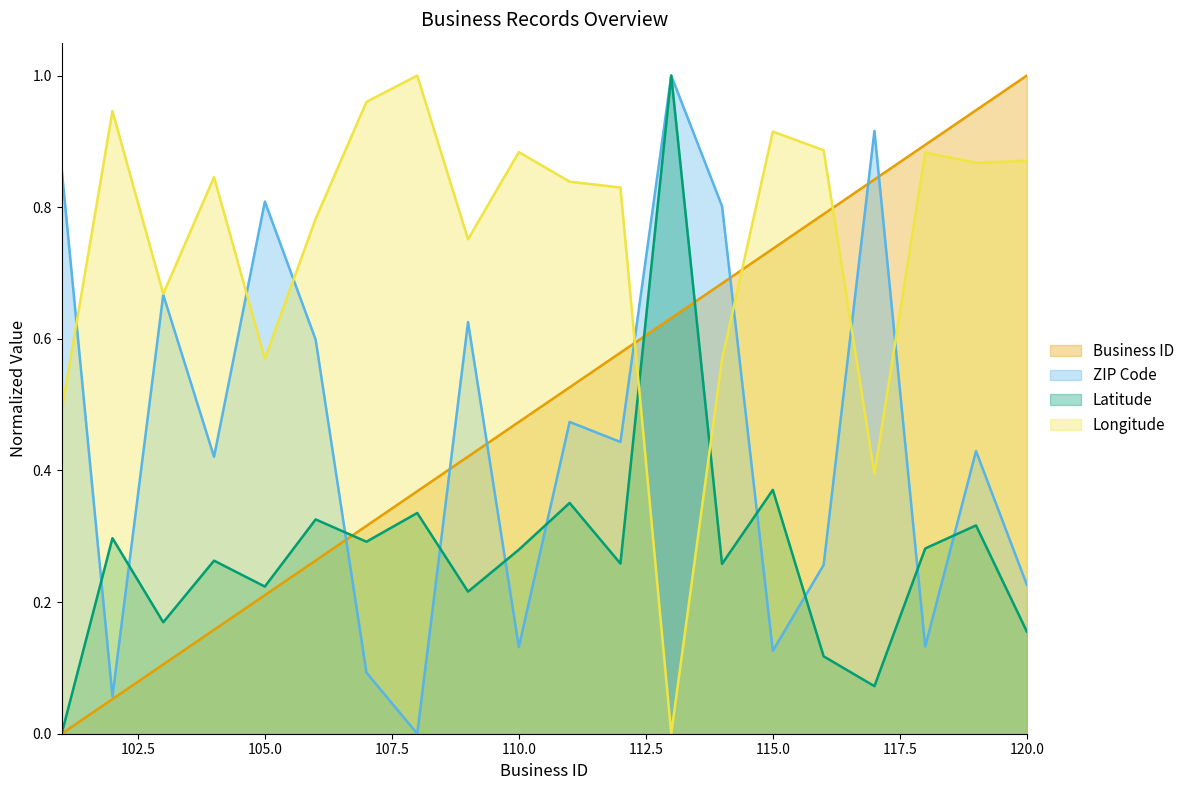

What is the sum of all latitude values?

5.6